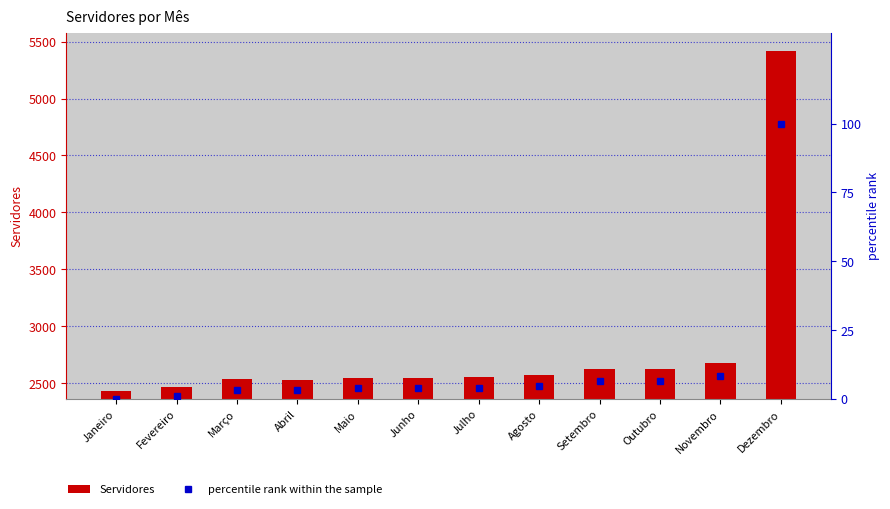

At which category is the sum across all series the highest?

Dezembro